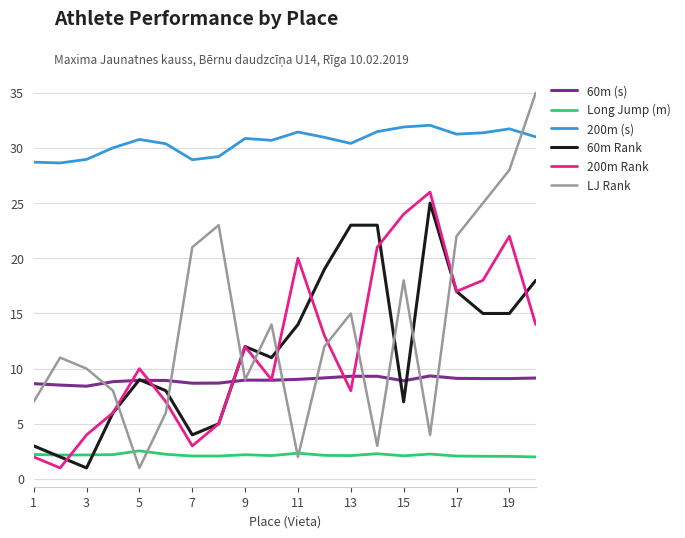

Which series has the largest total across all categories?

200m (s)